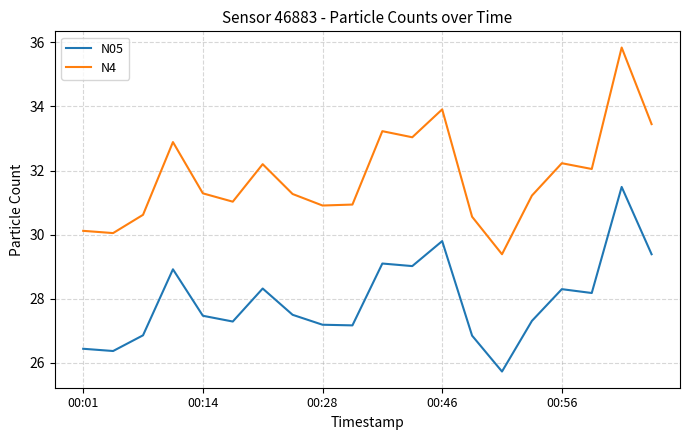

Does the chart have visible grid lines?

Yes